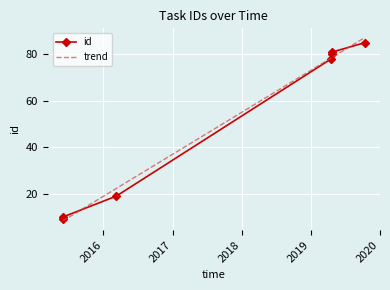

What is the greatest value displayed?

87.2